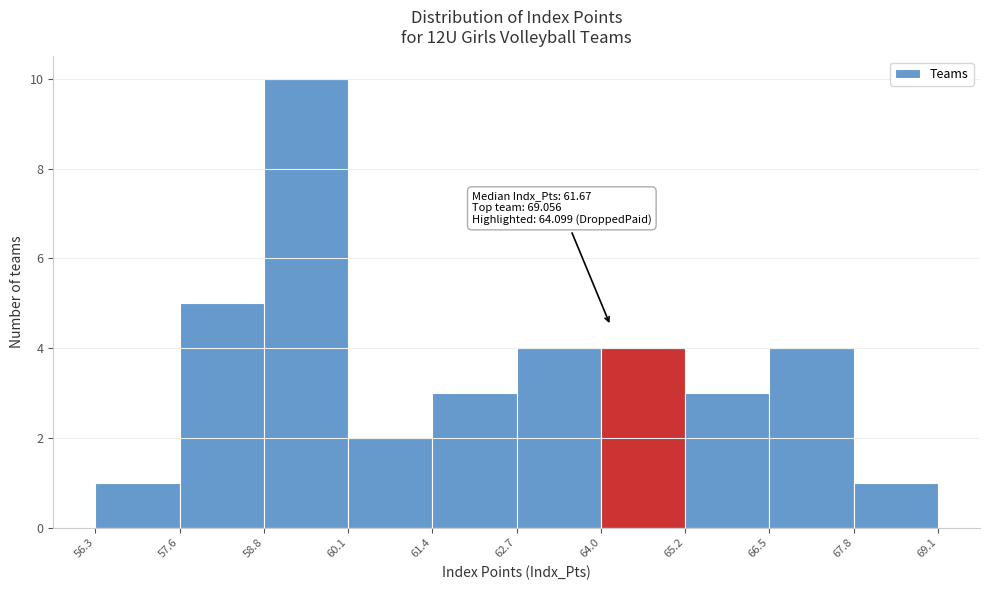

Which range on the x-axis has the tallest bar?

58.8 to 60.1